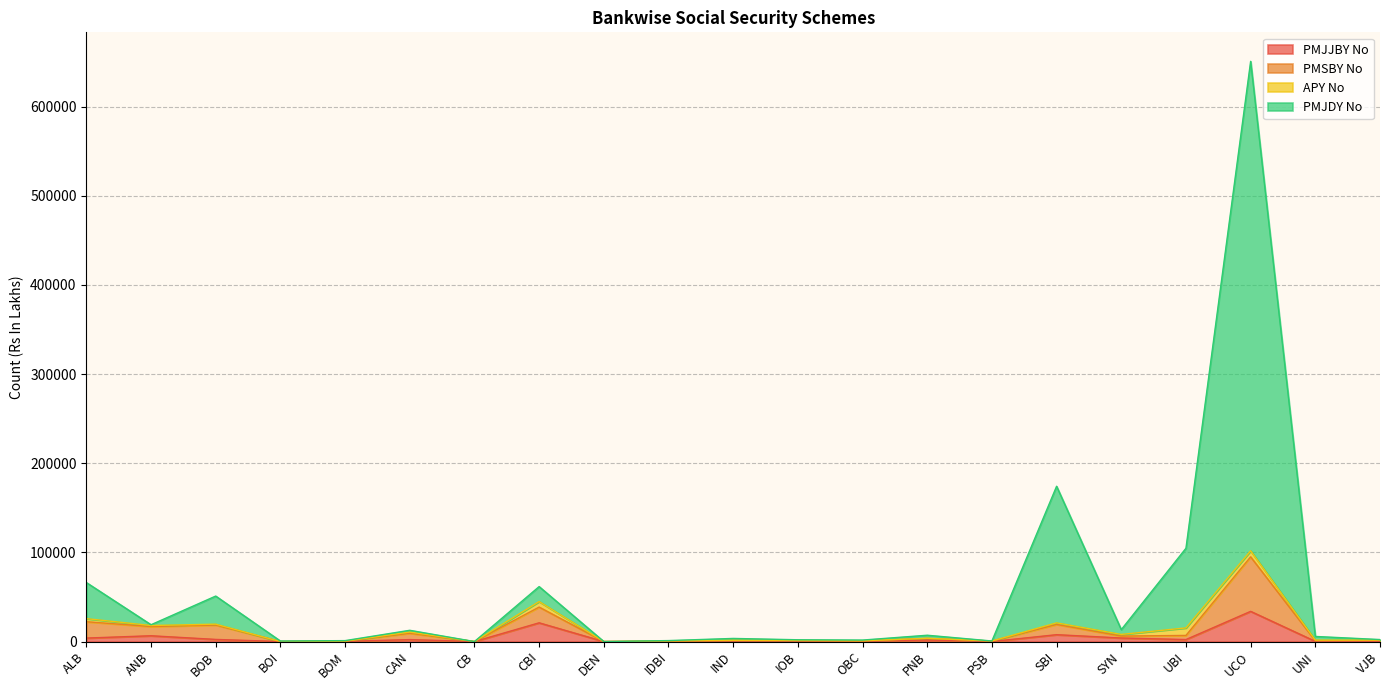

The value of PMSBY No at CAN is 2259. True or false?

False